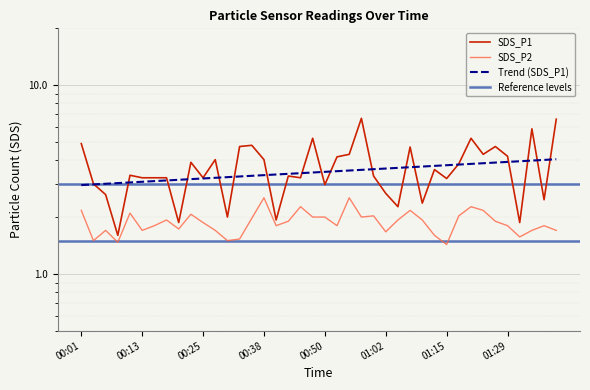

At which category does SDS_P1 reach its first local peak?

00:11